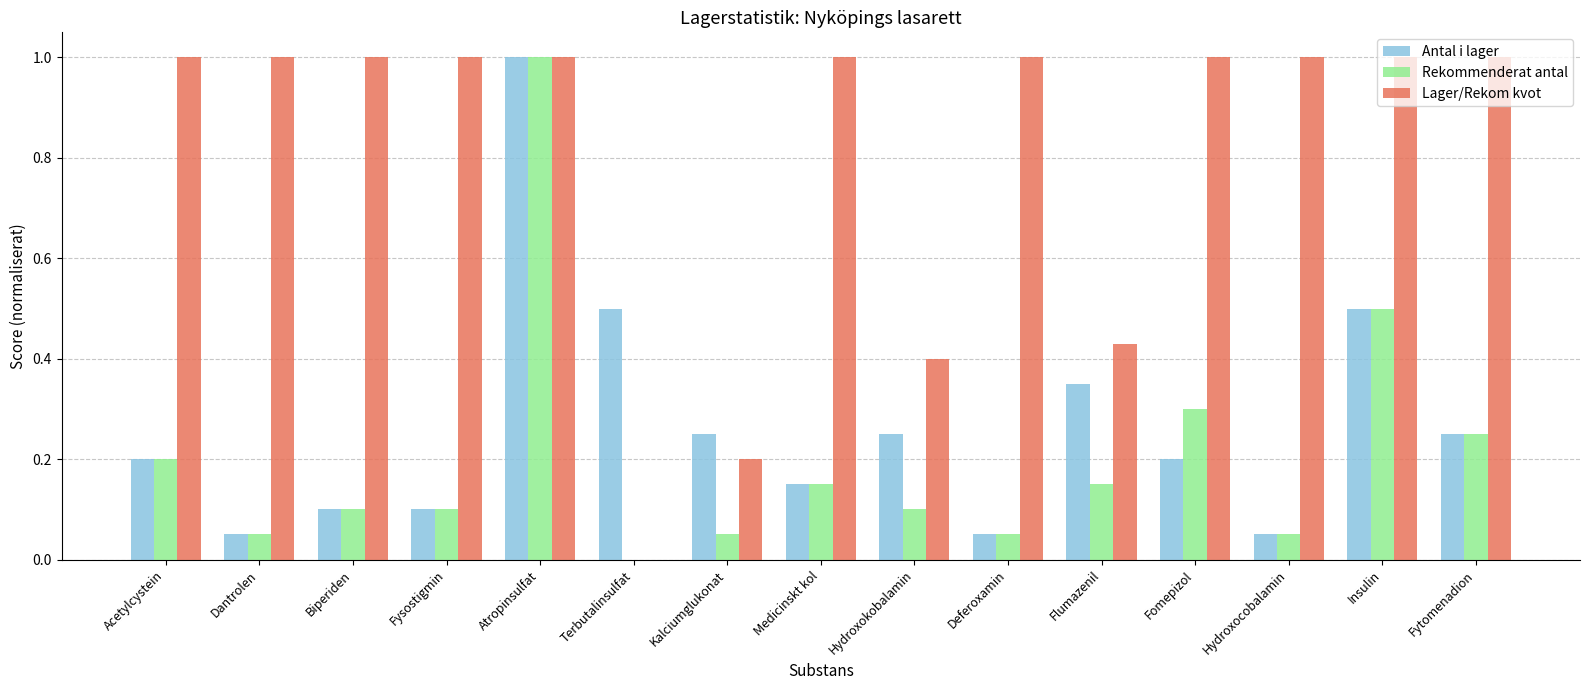

At which category is the sum across all series the highest?

Atropinsulfat